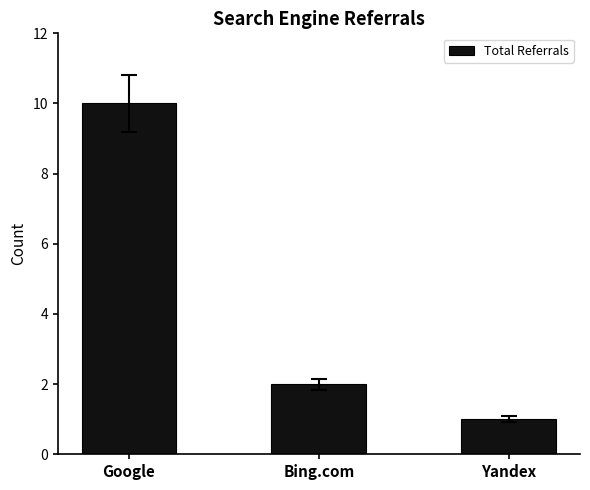

How many bars are there in total?

3